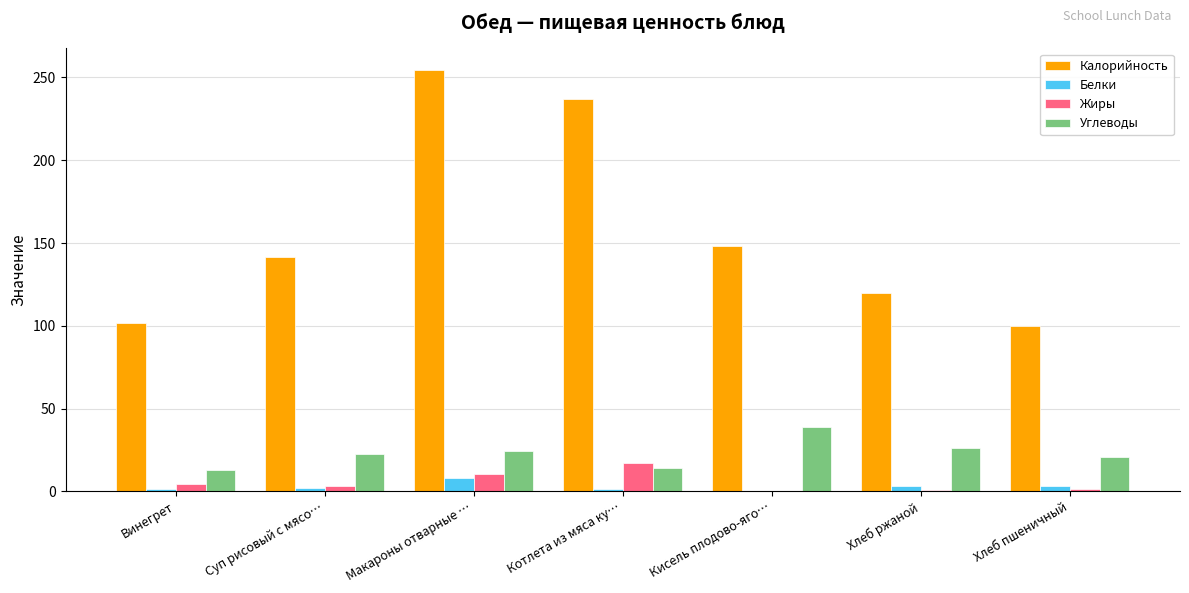

What is the highest value of the Калорийность series?

254.8